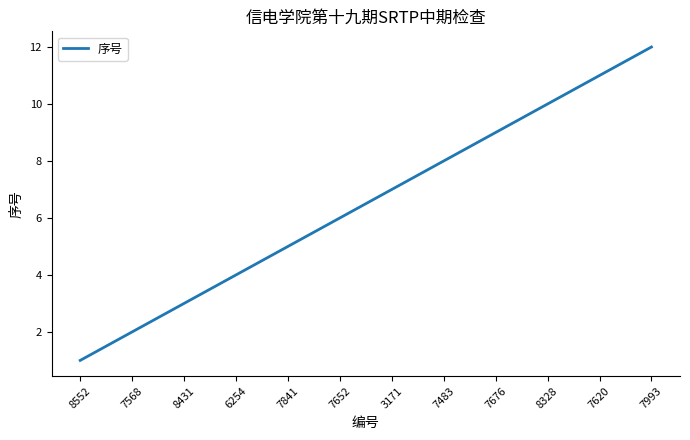

What is the difference between the values at 7993 and 7652?

6